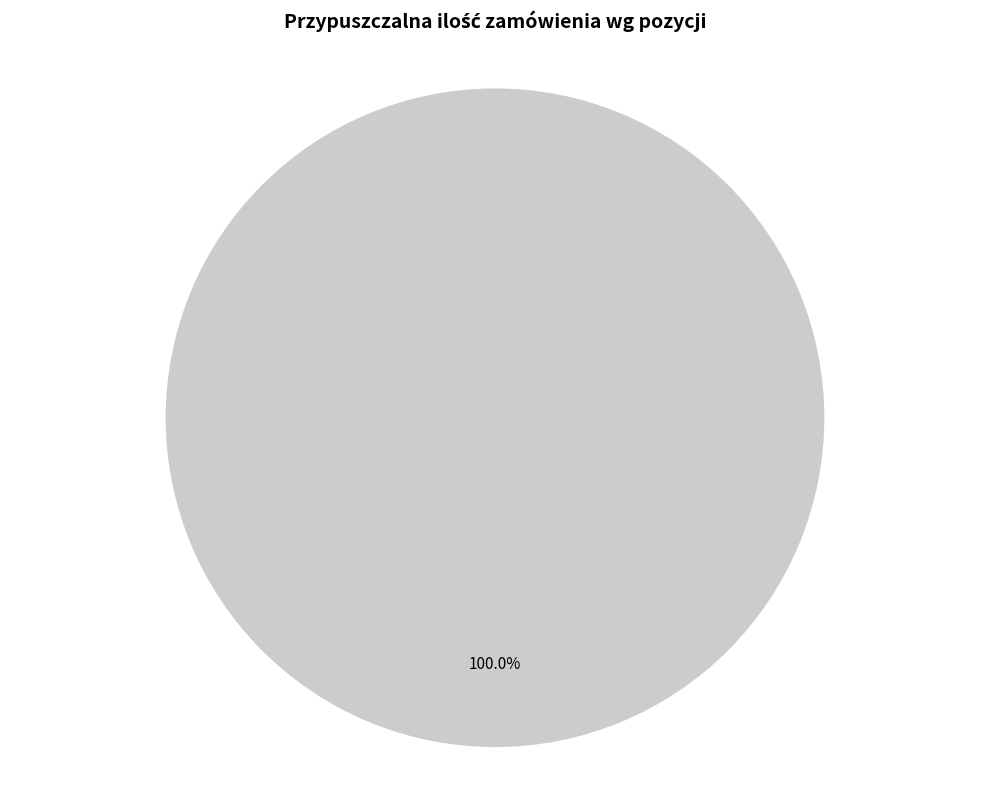

Does any single category account for the majority?

Yes